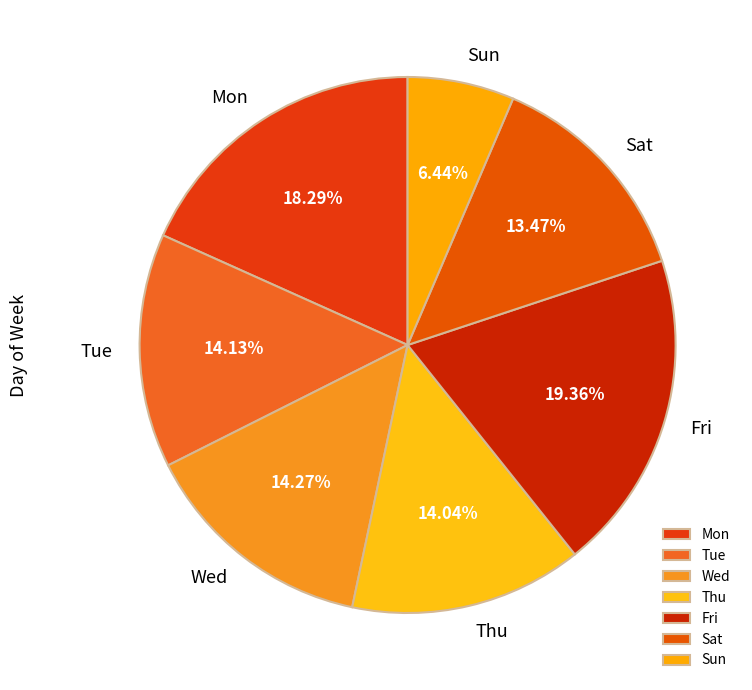

Is there a majority slice in this chart?

No